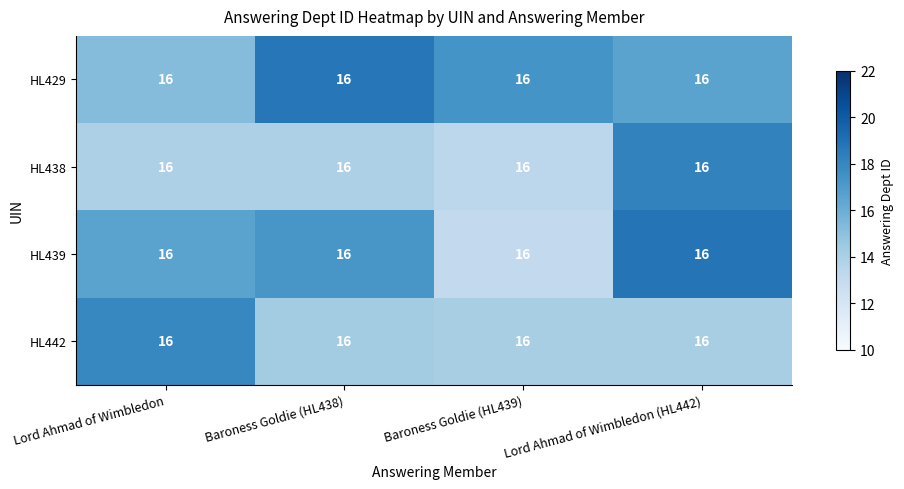

Which has a higher value, Baroness Goldie (HL438) or Lord Ahmad of Wimbledon (HL442)?

Baroness Goldie (HL438)